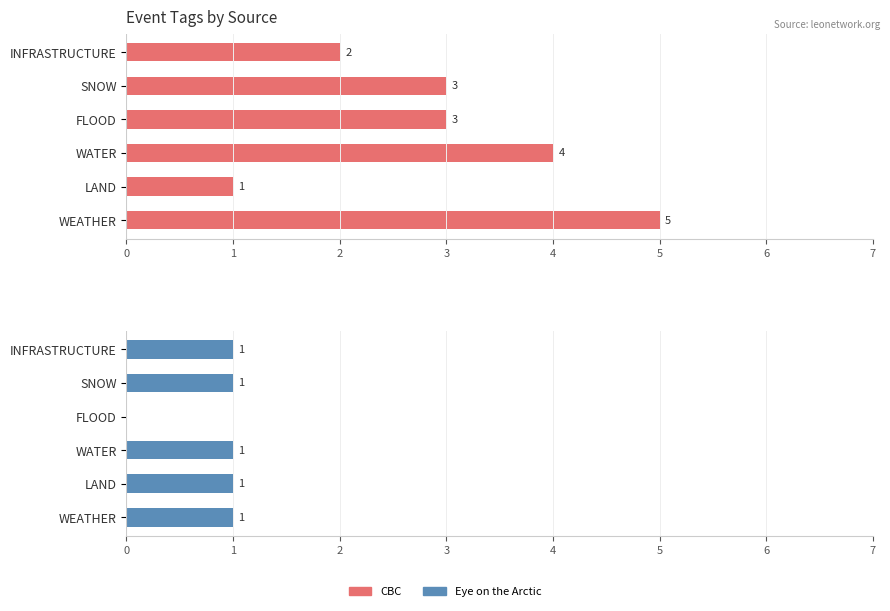

Does the chart contain stacked bars?

No